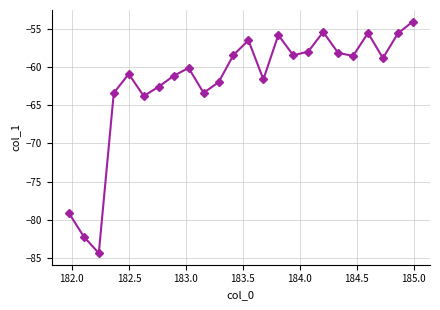

What is the smallest value displayed?

-84.4